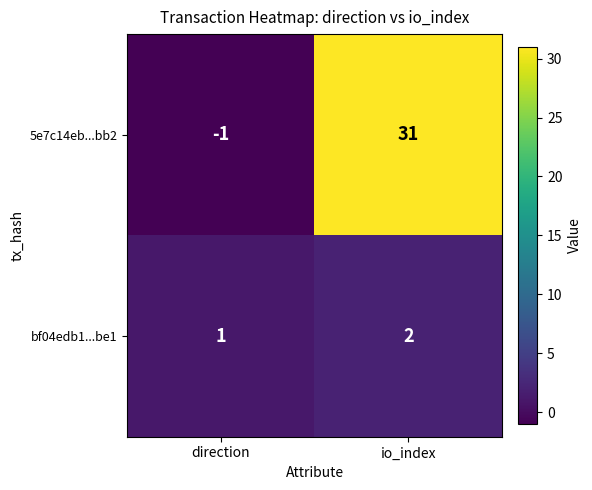

Which series changed the most between direction and io_index?

5e7c14eb...bb2